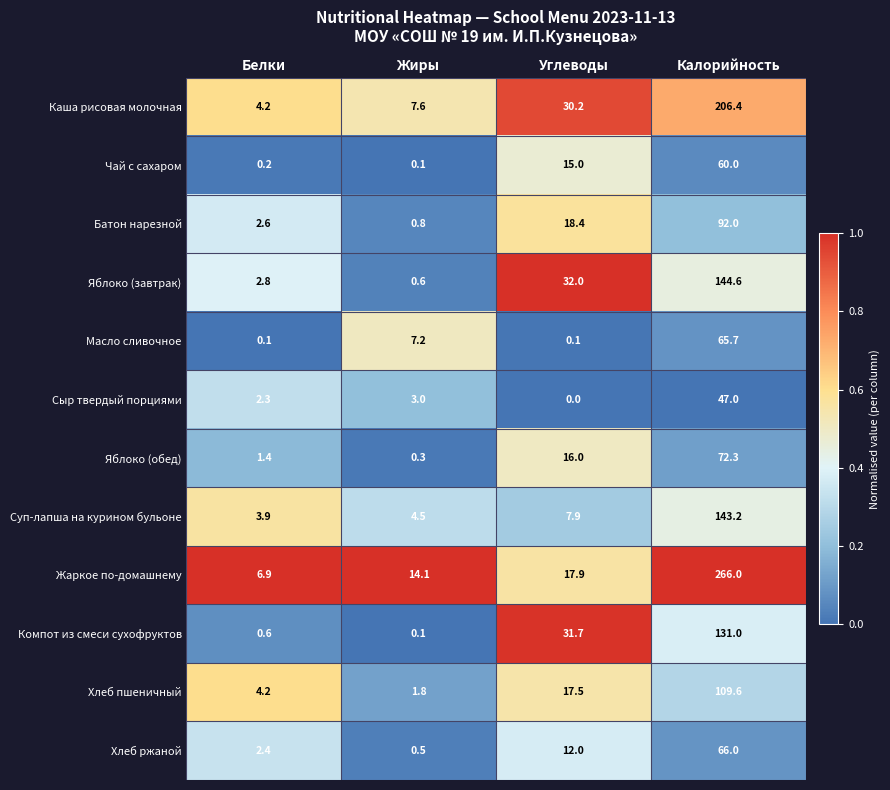

Where does the Суп-лапша на курином бульоне series first go above 7?

Углеводы